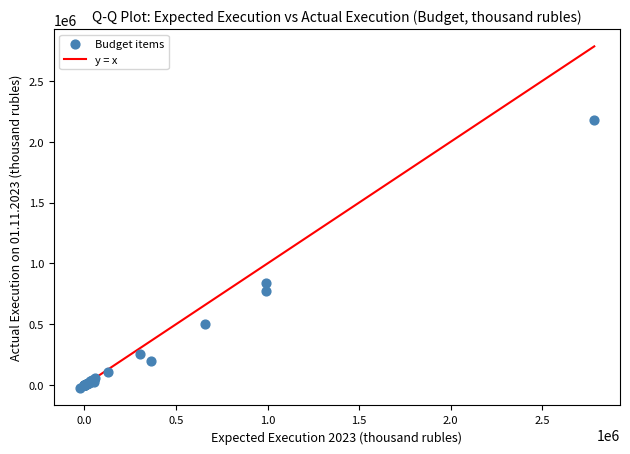

What Y value in the scatter plot is closest to 1076071?

841575.3